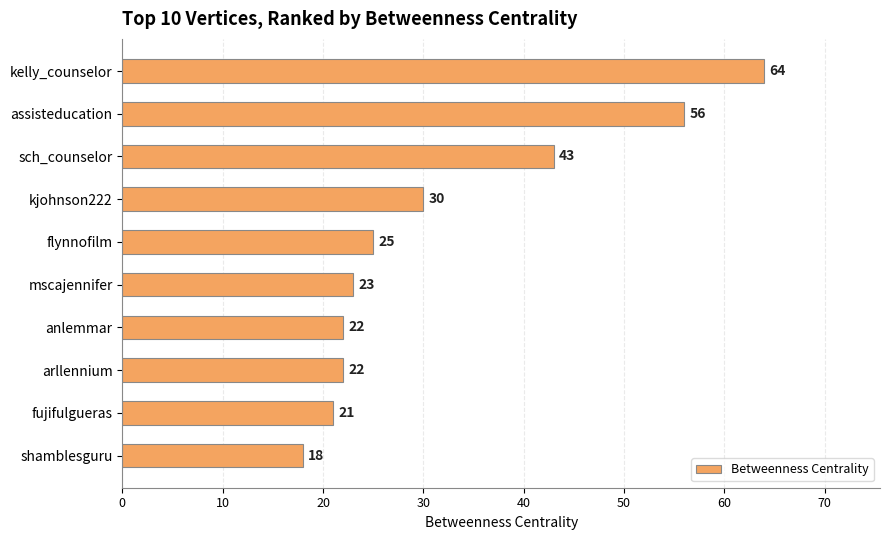

What is the label of the 9th bar from the bottom?

assisteducation